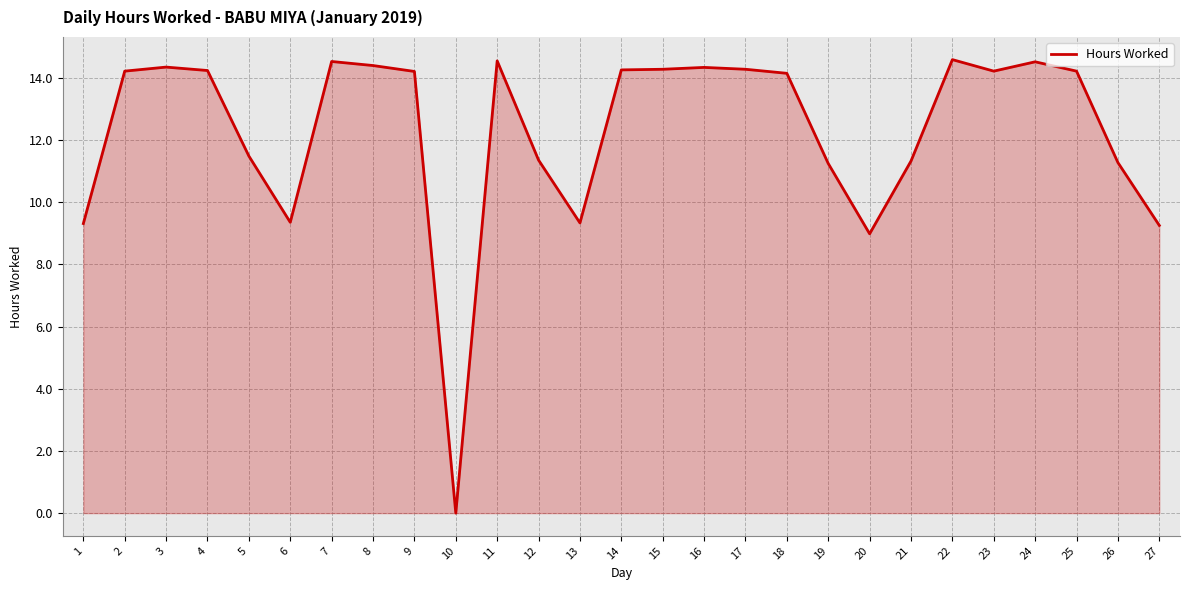

Between 5 and 1, which is larger?

5